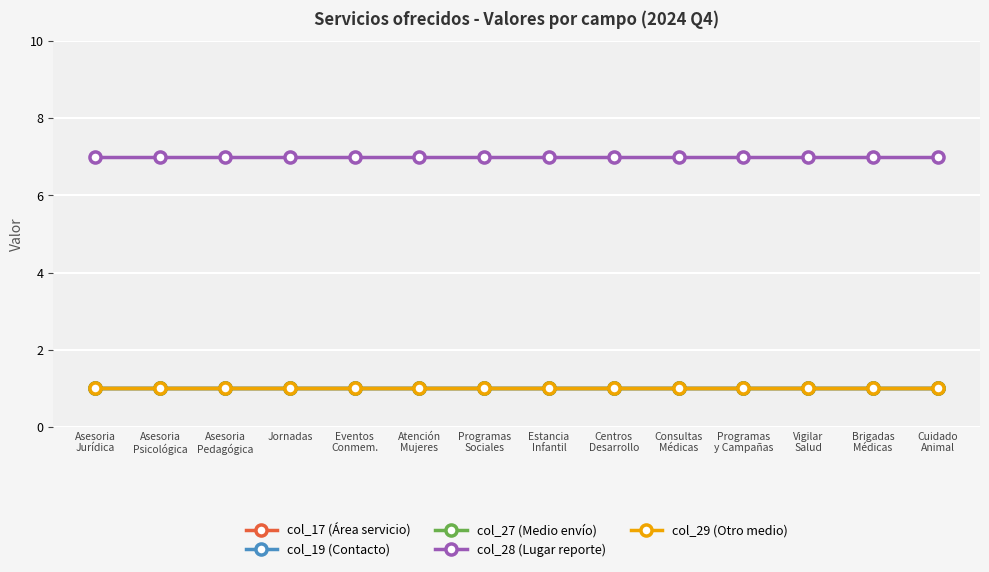

The value of col_17 (Área servicio) at Jornadas is 1. True or false?

True